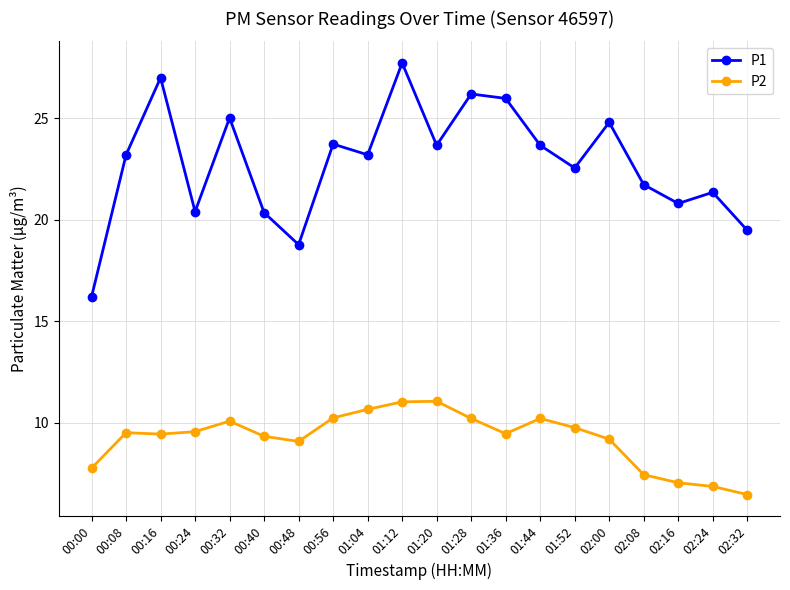

What is the minimum value shown in the chart?

6.5